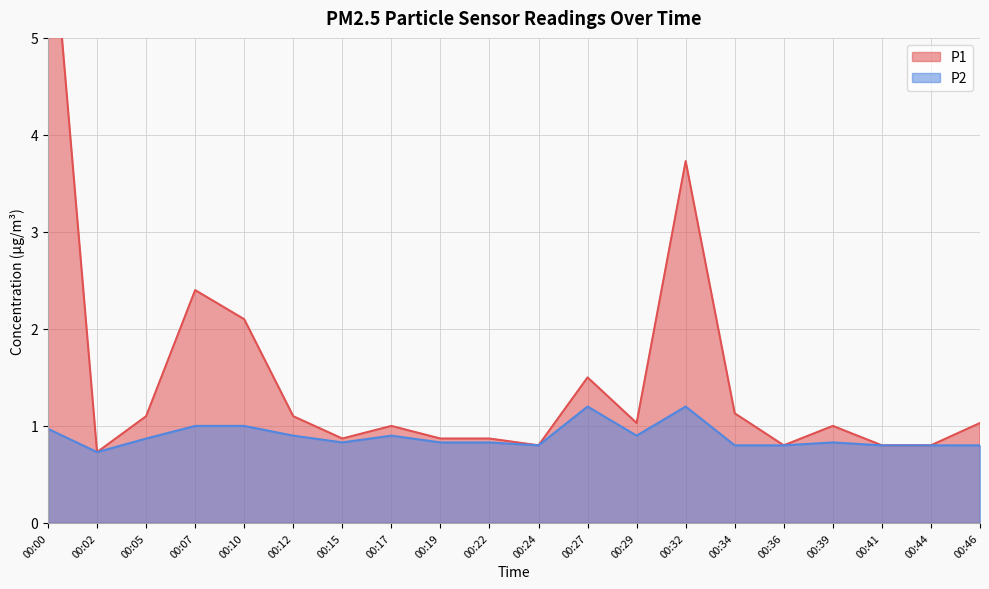

What is the total value across all series at 00:10?

3.1